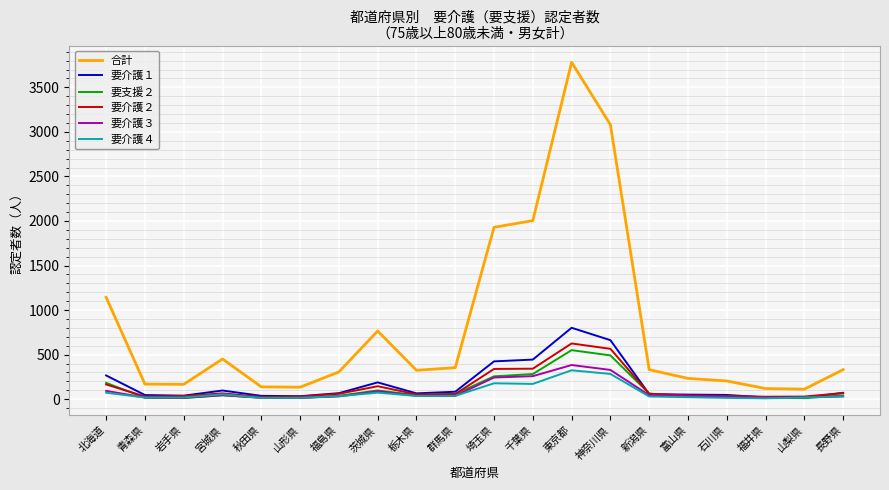

What is the sum of all 要介護２ values?

2796